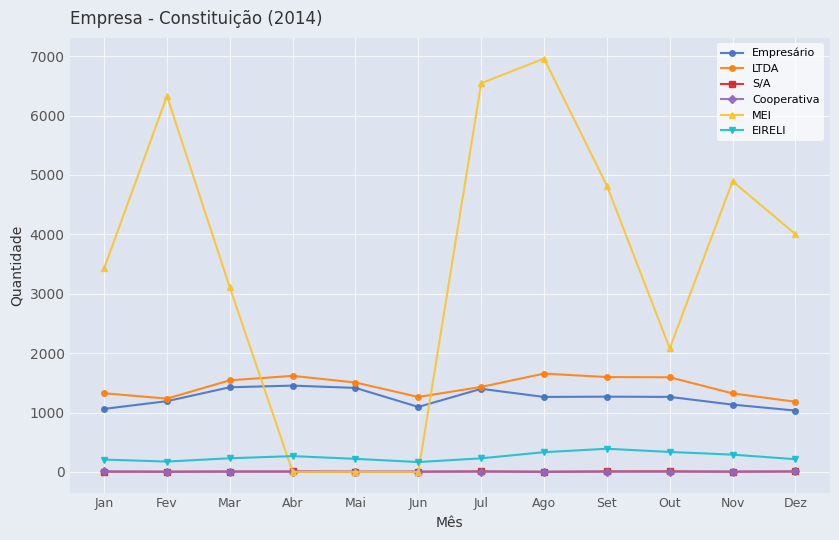

Which series changed the most between Mar and Set?

MEI